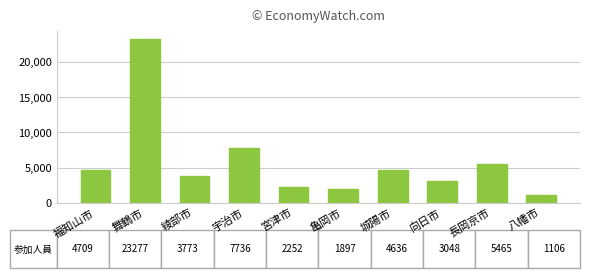

What is the label of the 6th bar from the right?

宮津市